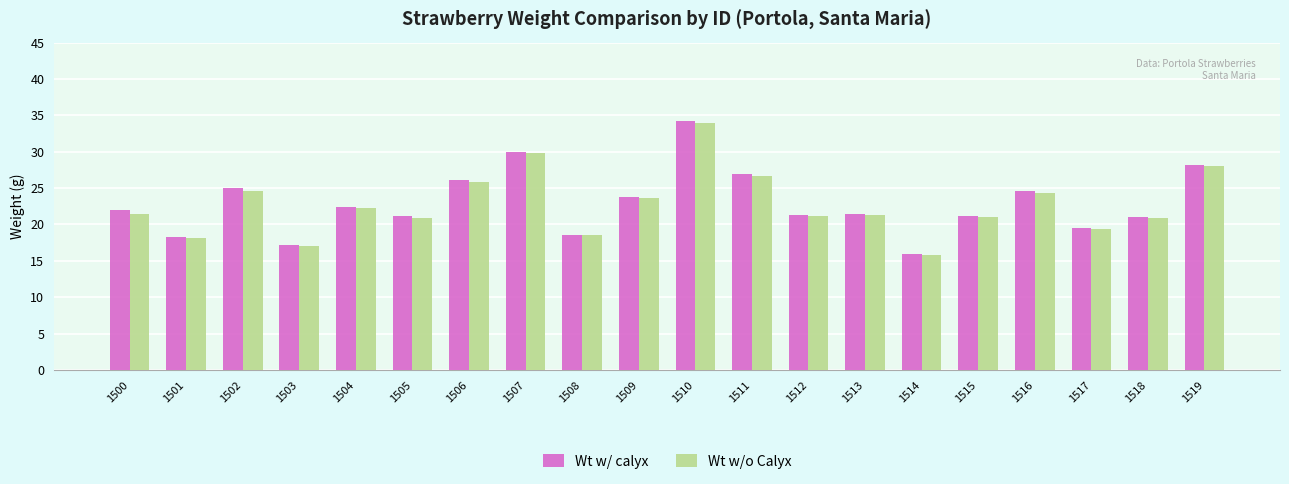

True or false: Wt w/ calyx has a value of 21.4 at 1513.

True